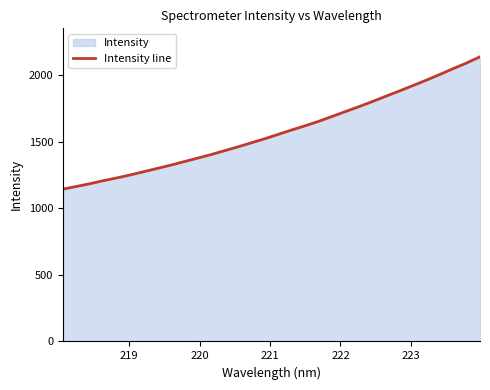

What is the smallest value displayed?

1142.8